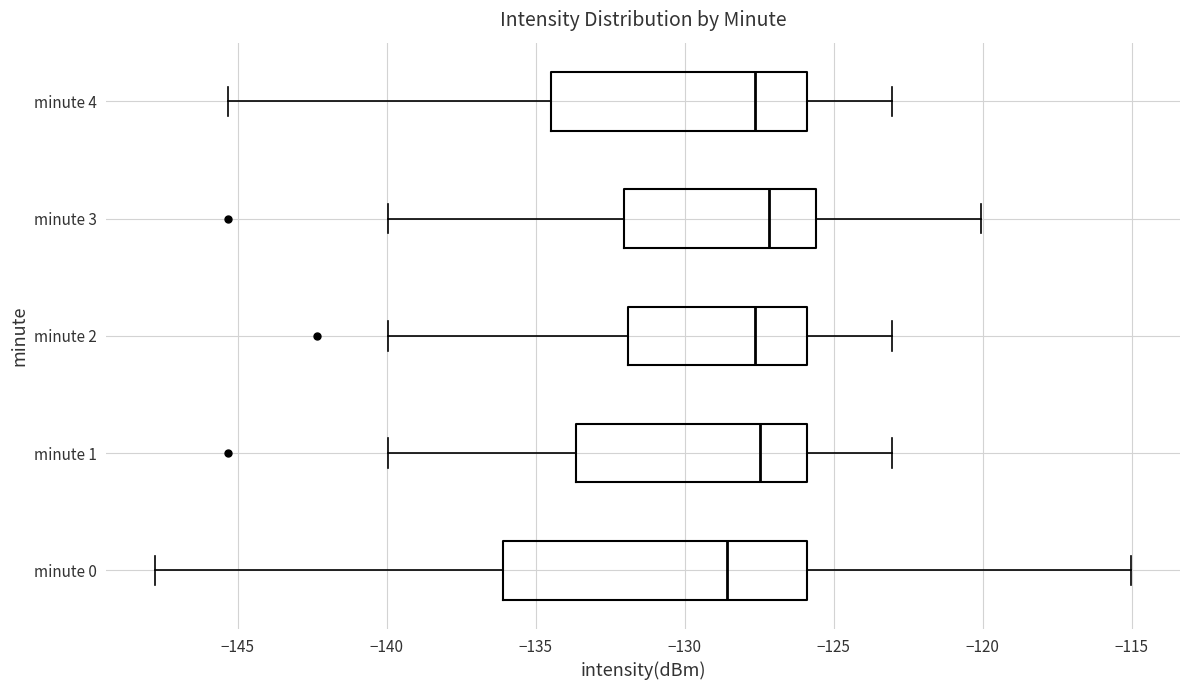

Reading bottom to top, transcribe this box plot: for each box, give where its median line is, the range the box spans, and where its two whiskers end, as read against the x-axis. The values are not printed on the chart, so give them approximately, as read against the axis.

minute 0: median -128.5, box -136.0 to -126.0, whiskers -148.0 to -115.0
minute 1: median -127.5, box -133.5 to -126.0, whiskers -140.0 to -123.0
minute 2: median -127.5, box -132.0 to -126.0, whiskers -140.0 to -123.0
minute 3: median -127.0, box -132.0 to -125.5, whiskers -140.0 to -120.0
minute 4: median -127.5, box -134.5 to -126.0, whiskers -145.5 to -123.0